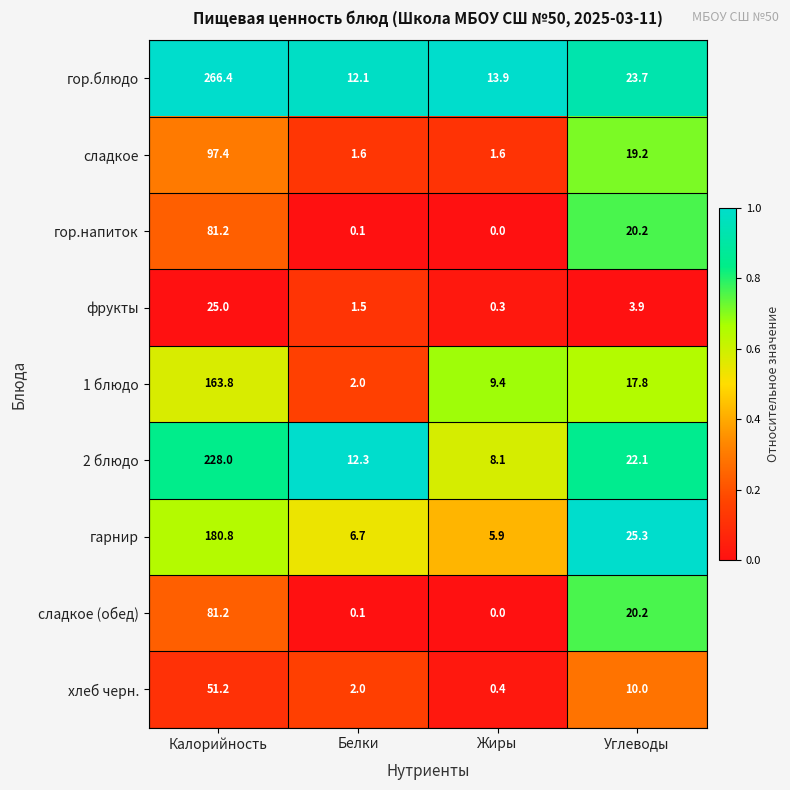

Which category has the lowest value in the гарнир series?

Жиры